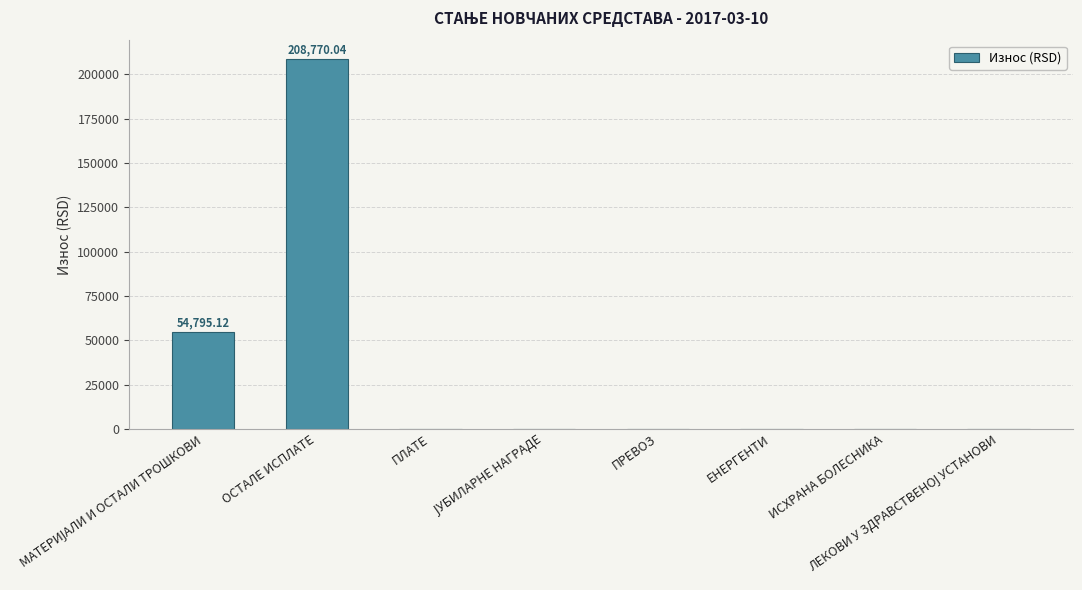

Count the number of data series in this chart.

1